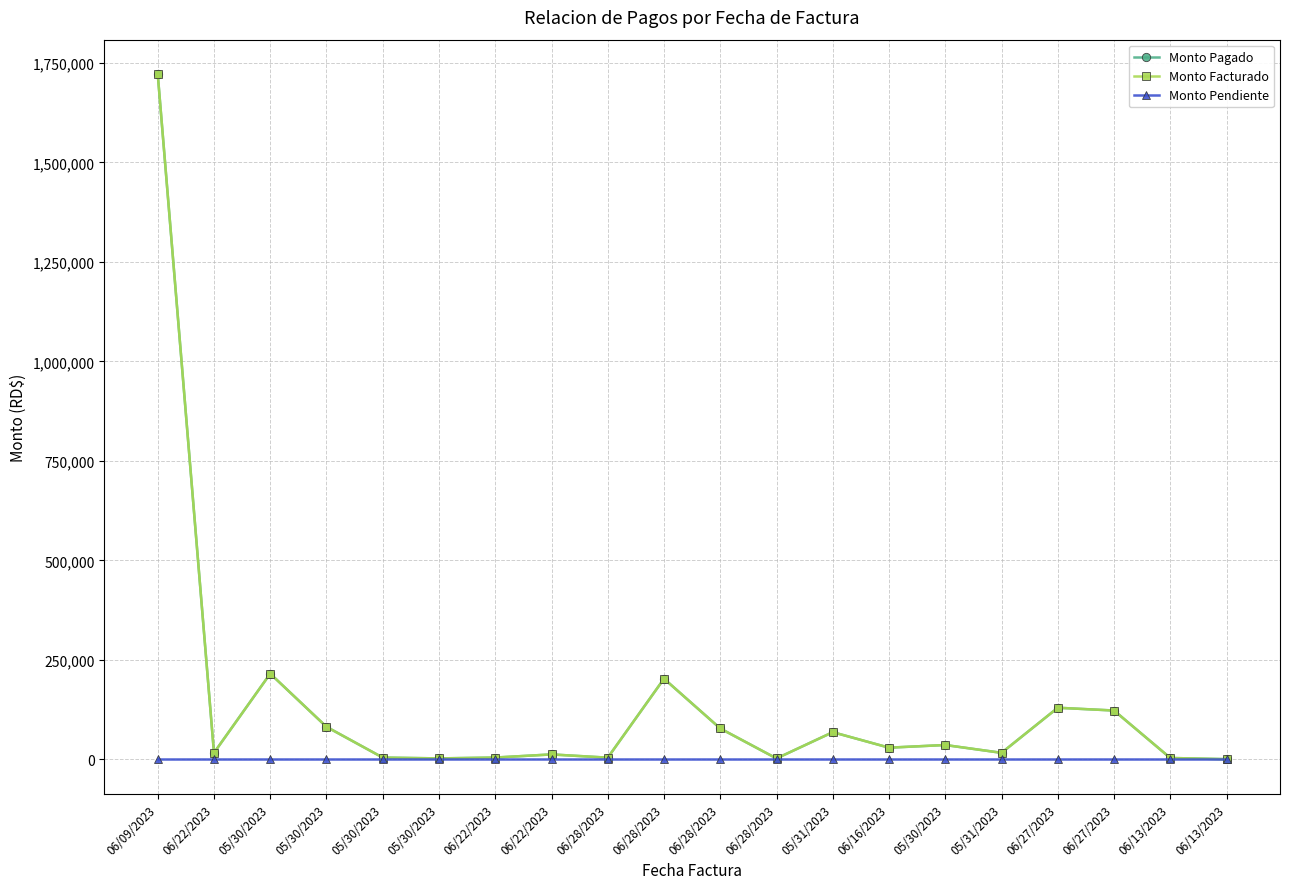

How many lines are shown in the chart?

3